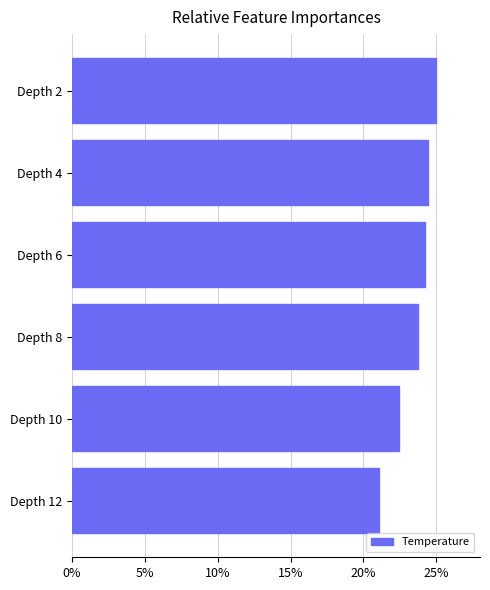

What is the average value?

23.5